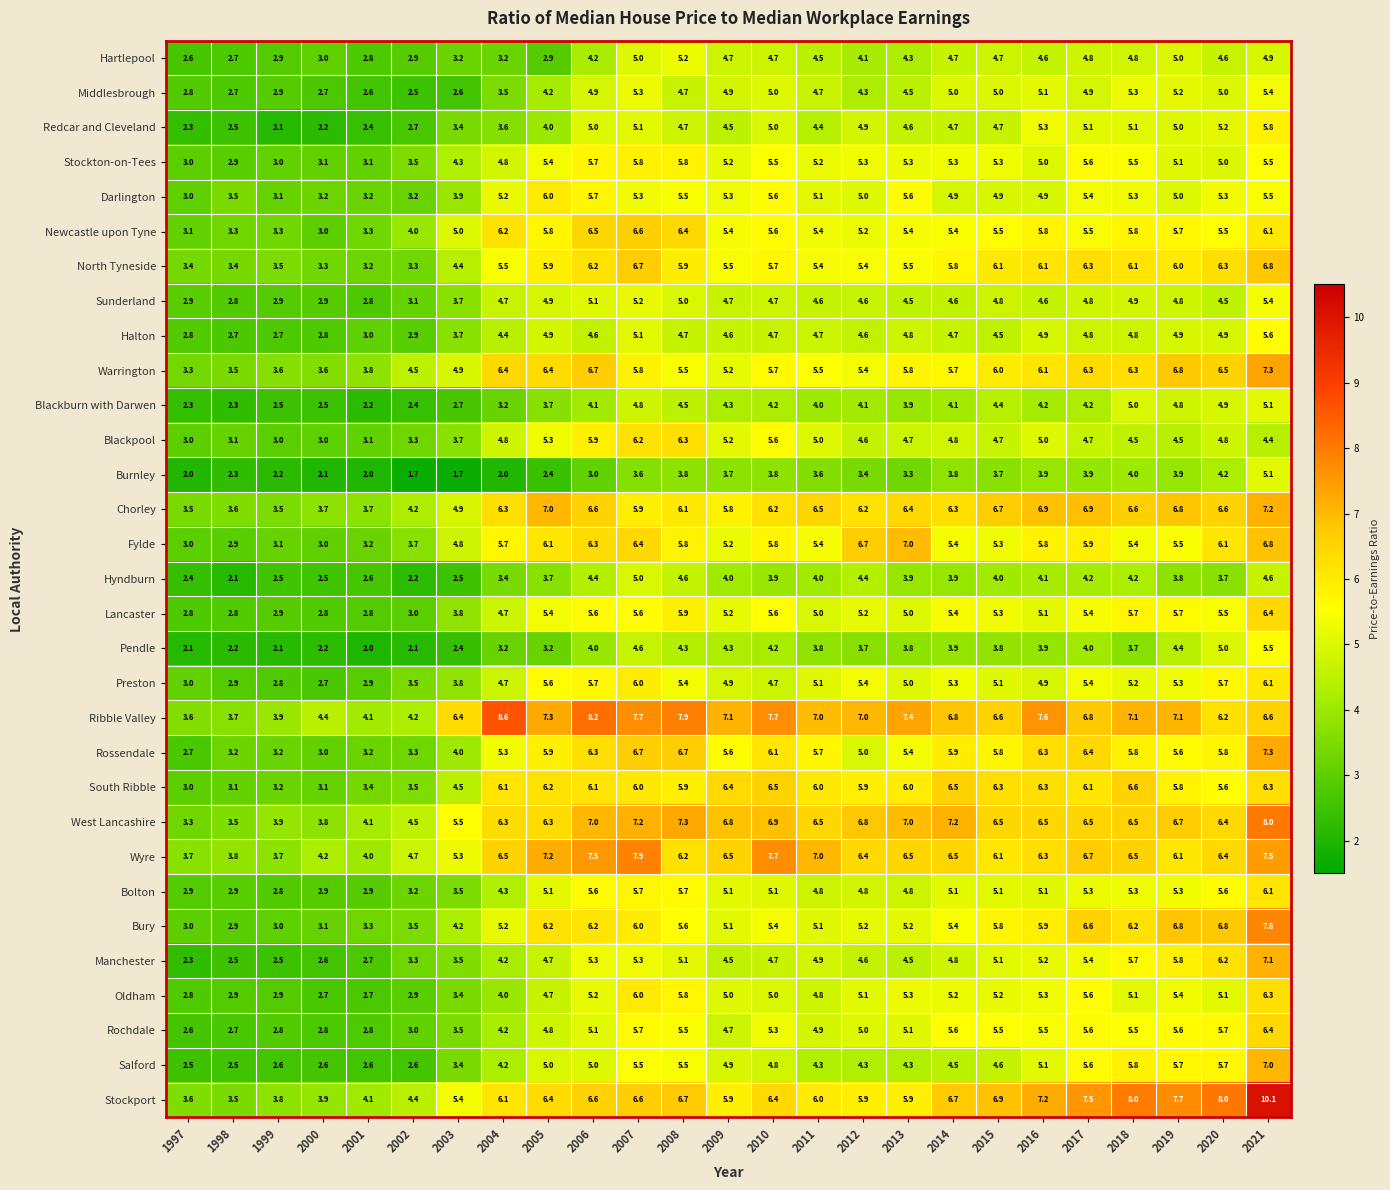

Which series changed the most between 2004 and 2005?

Ribble Valley